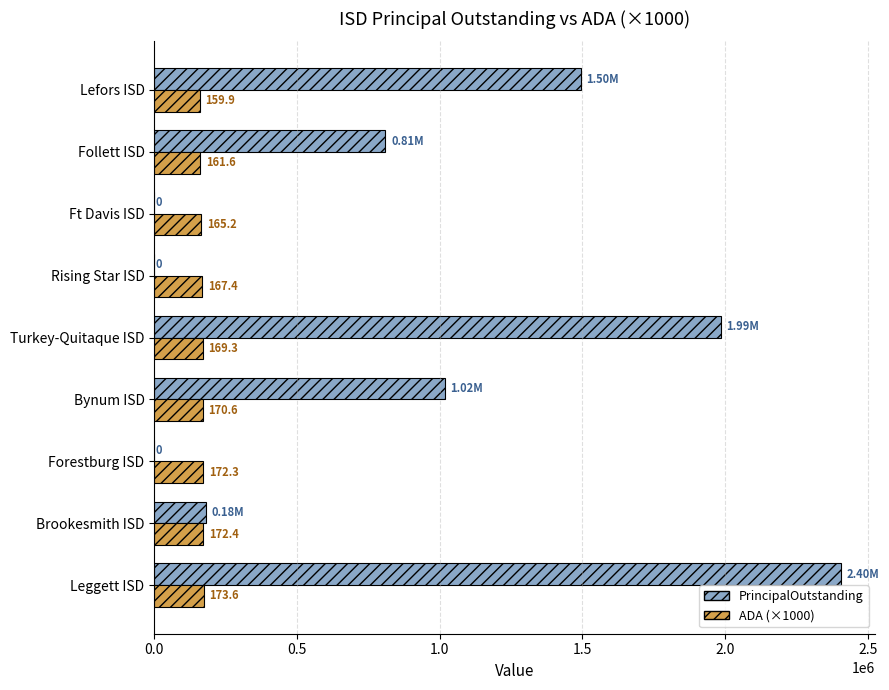

Reading right to left, what are all the values shown in this chart?

PrincipalOutstanding: 1495000	810000	0	0	1985000	1018000	0	180000	2405000
ADA (×1000): 159890	161580	165220	167370	169260	170600	172300	172440	173610